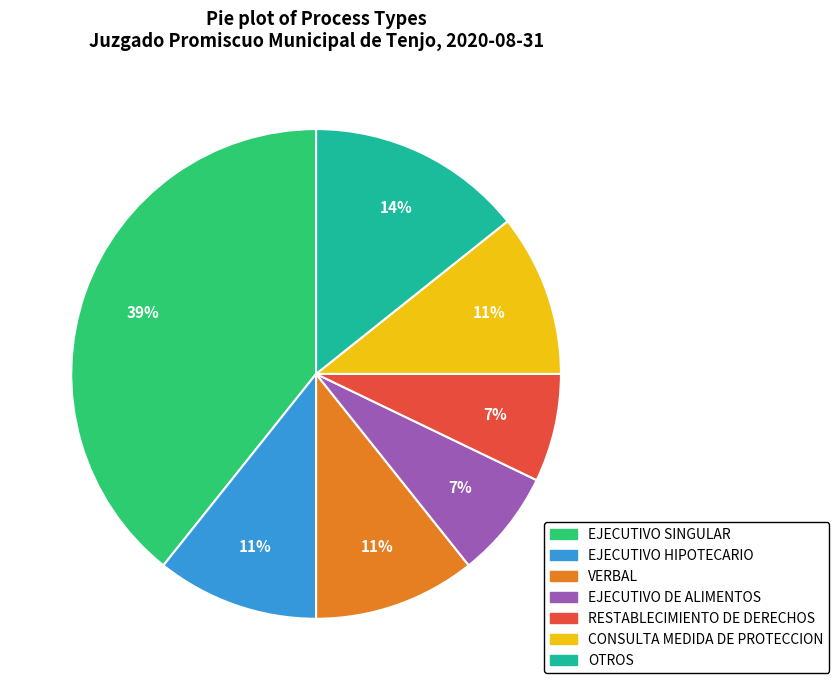

Is it true that VERBAL is 24% of the pie?

False